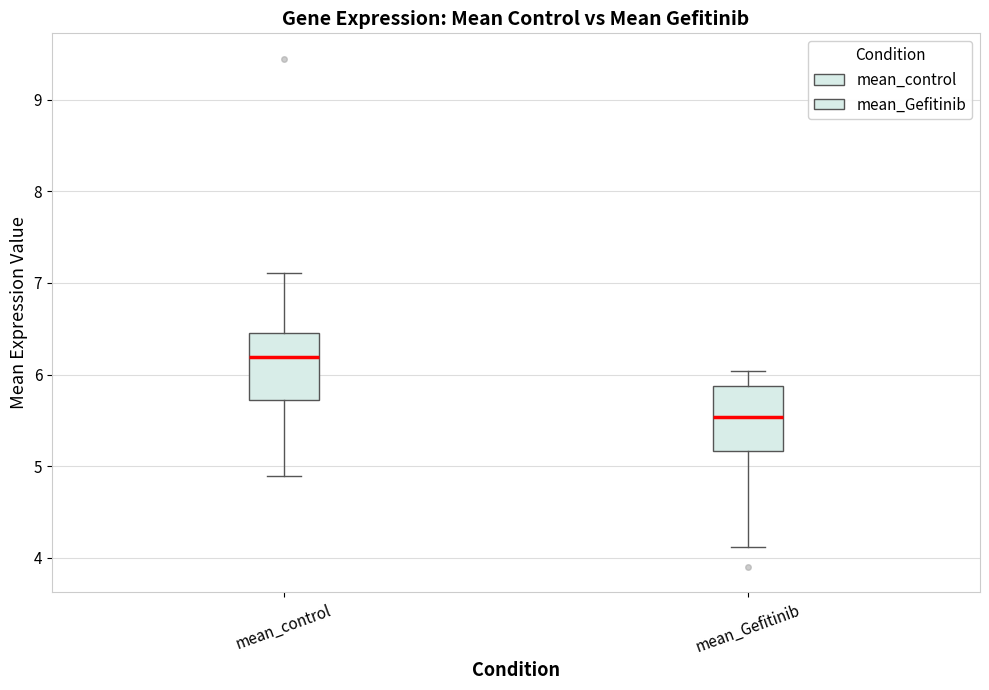

Reading left to right, transcribe this box plot: for each box, give where its median line is, the range the box spans, and where its two whiskers end, as read against the y-axis. The values are not printed on the chart, so give them approximately, as read against the axis.

mean_control: median 6.2, box 5.7 to 6.5, whiskers 4.9 to 7.1
mean_Gefitinib: median 5.5, box 5.2 to 5.9, whiskers 4.1 to 6.0